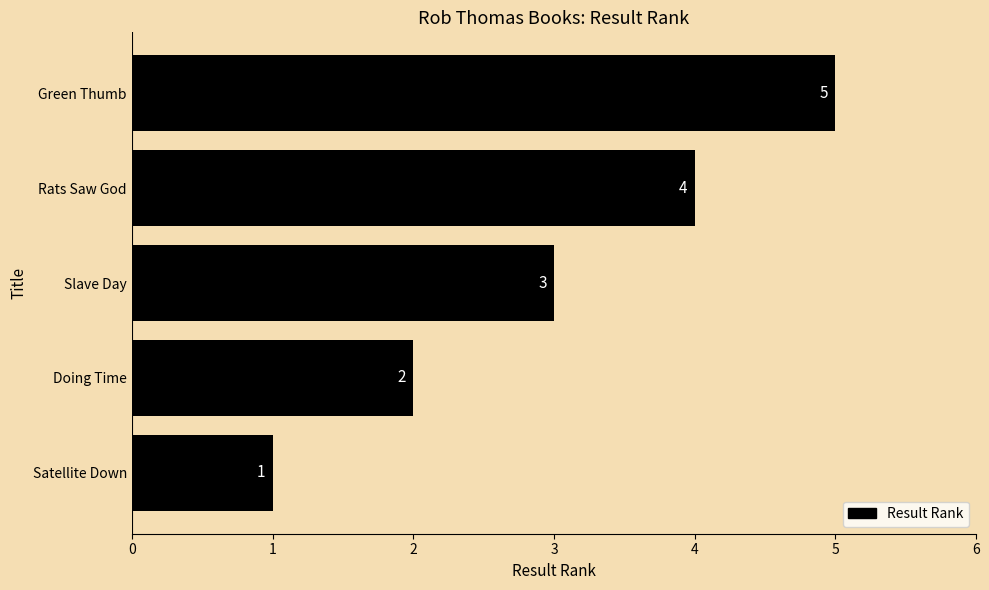

How many bars are there in total?

5